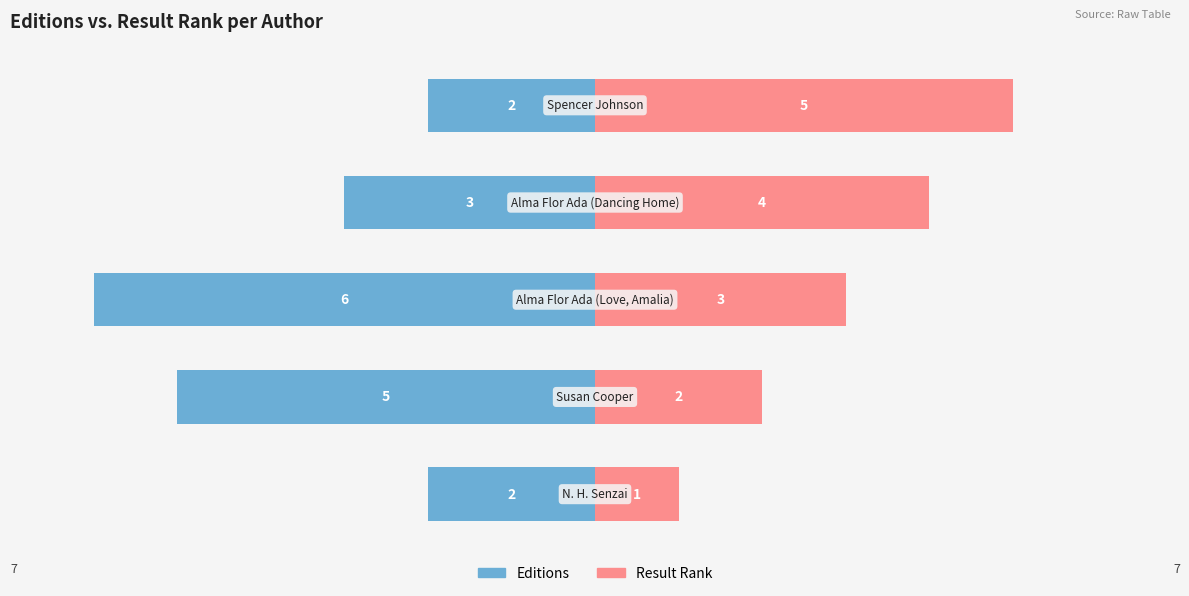

How many Result Rank values are between 2 and 4?

3